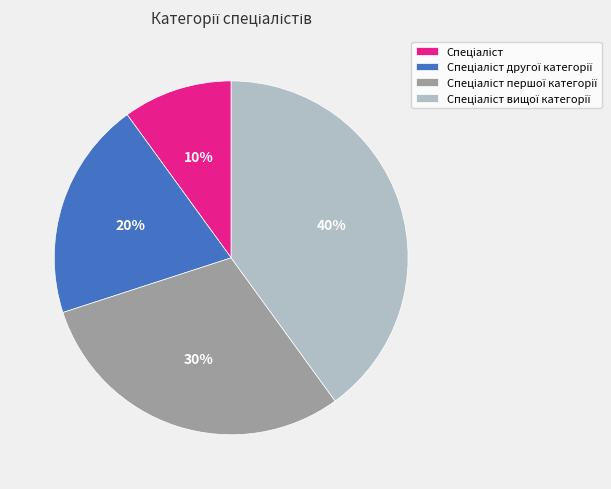

How many segments does this pie chart have?

4